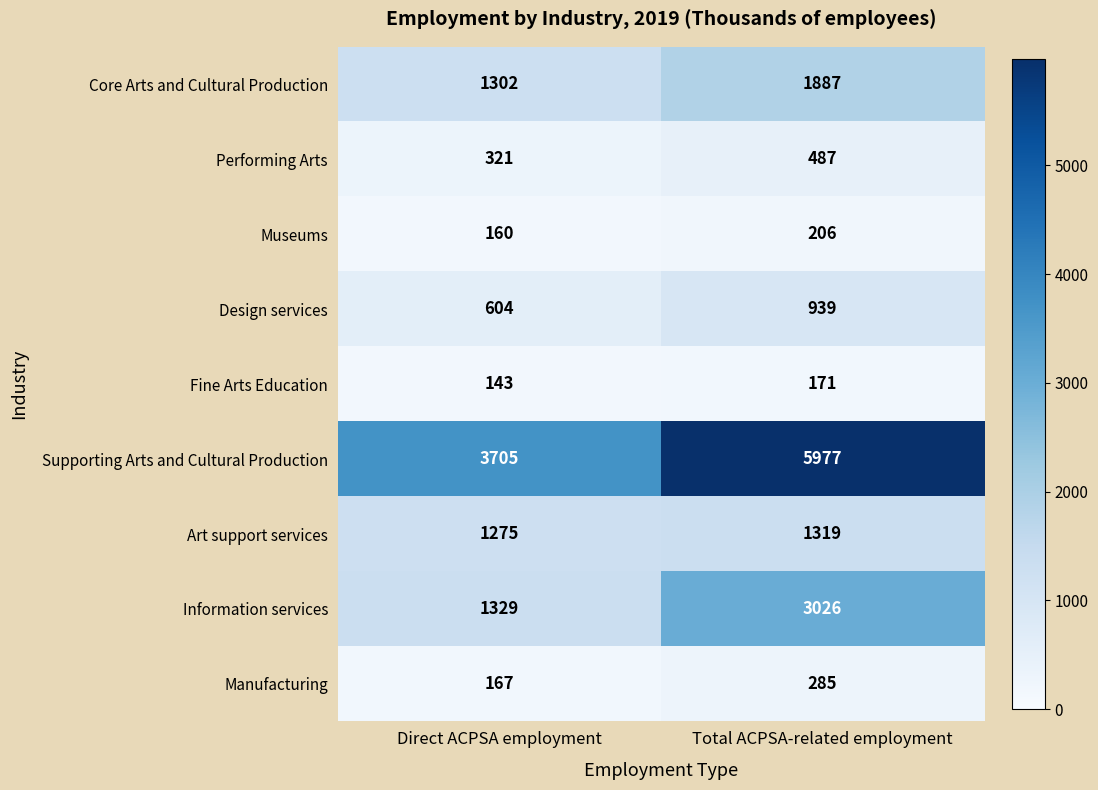

Which series has the largest total across all categories?

Supporting Arts and Cultural Production